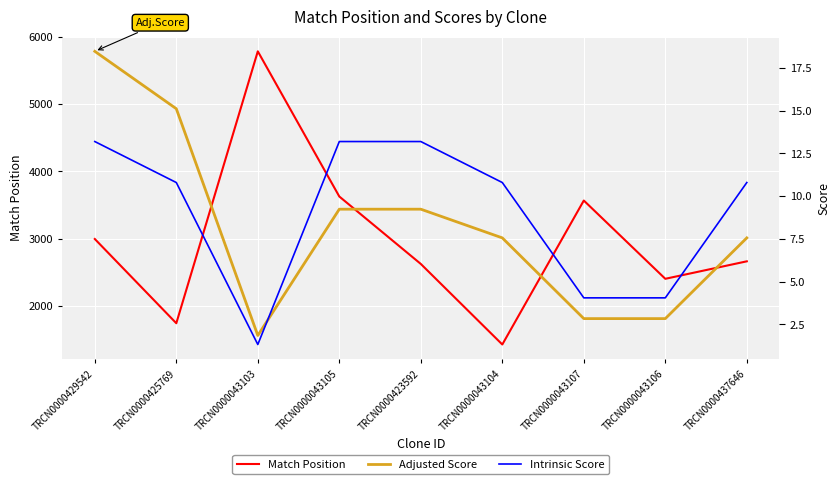

What is the minimum value for Match Position?

1426